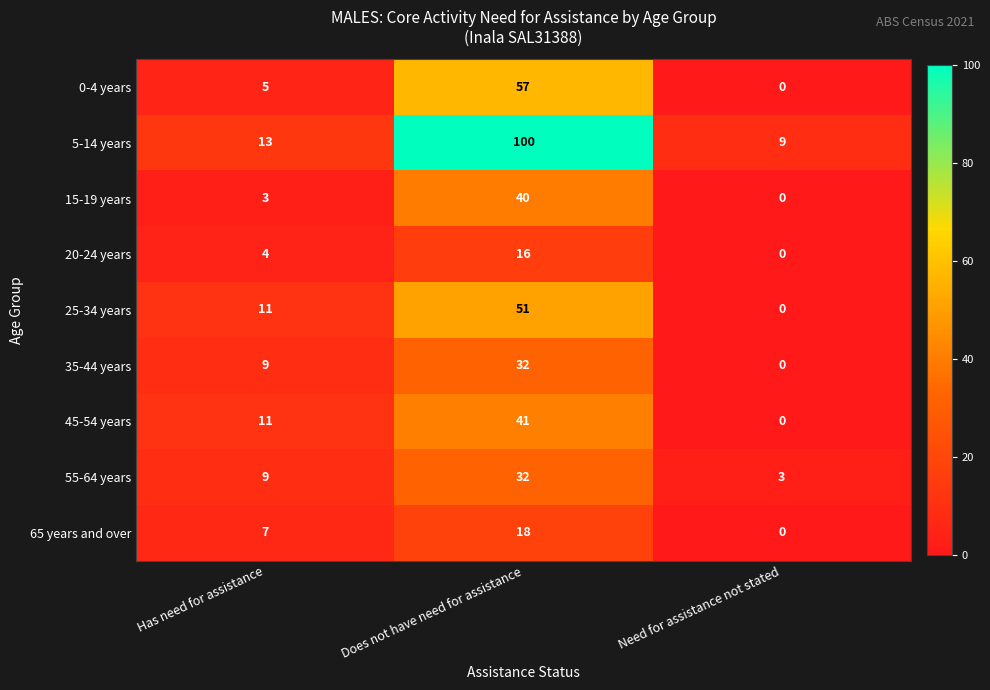

List the labels in order of 5-14 years value, smallest first.

Need for assistance not stated, Has need for assistance, Does not have need for assistance